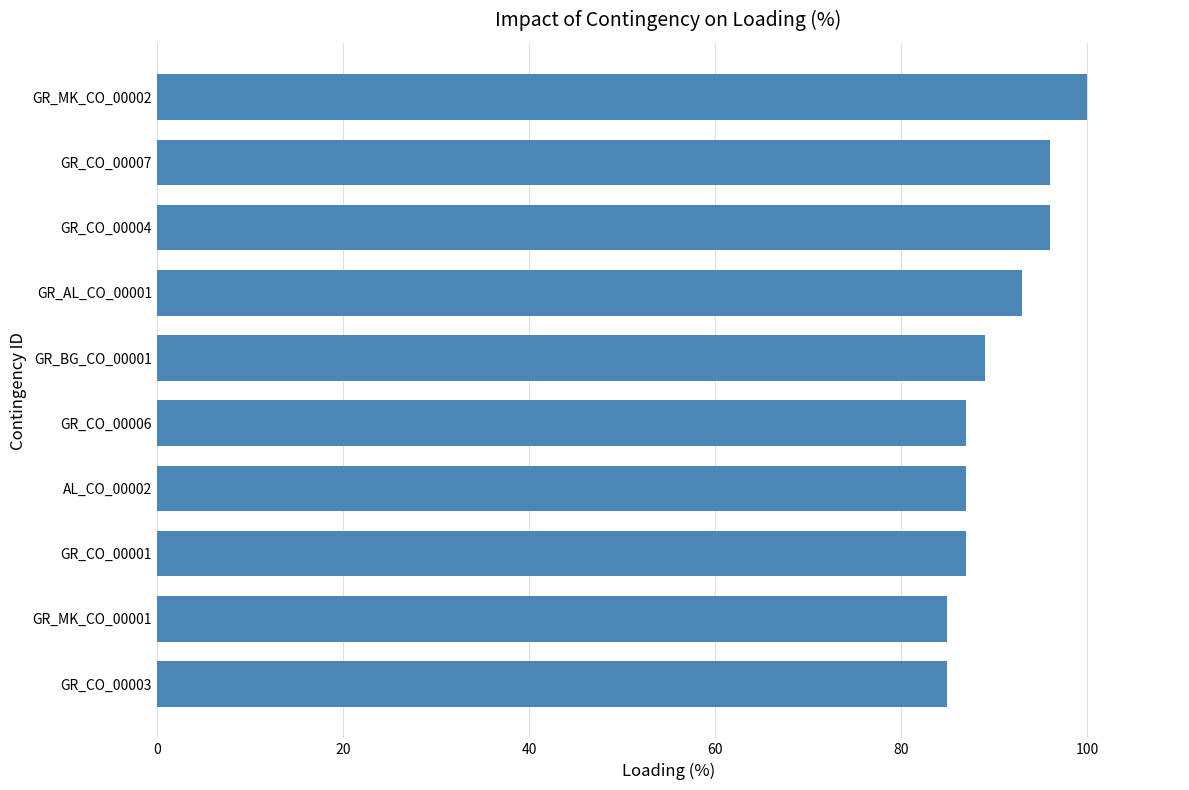

The value at GR_MK_CO_00001 is 117. True or false?

False